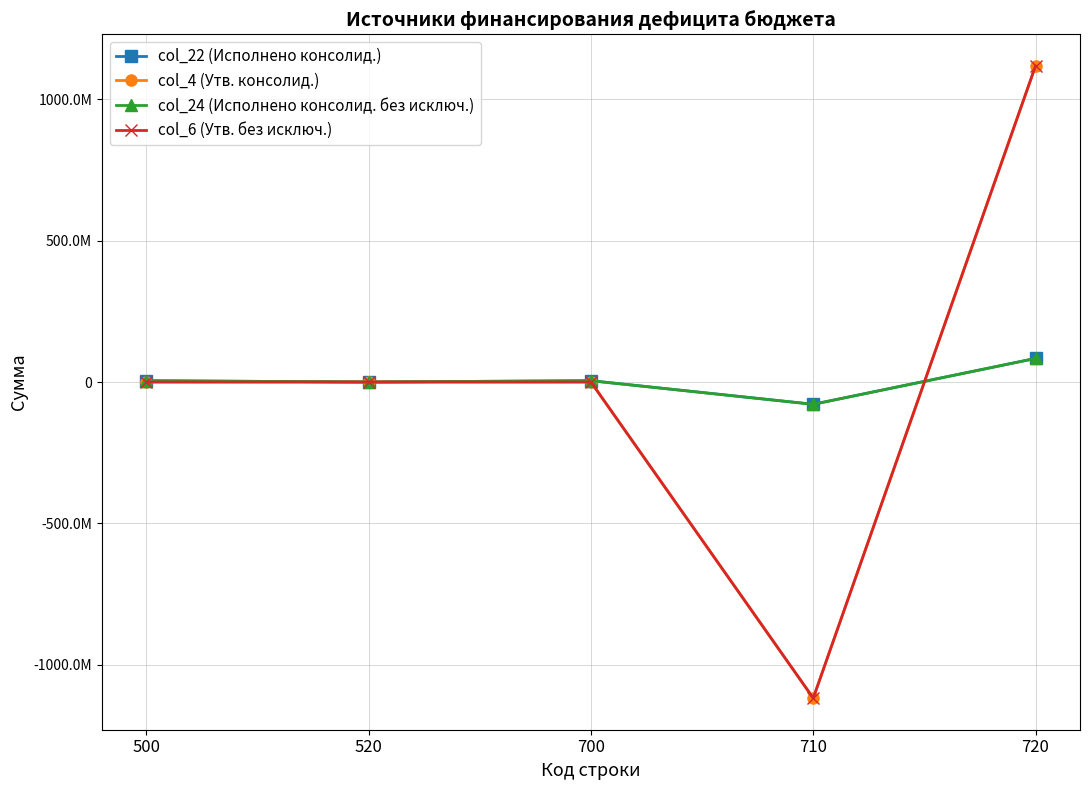

Between 500 and 720, which series saw the biggest shift?

col_4 (Утв. консолид.)